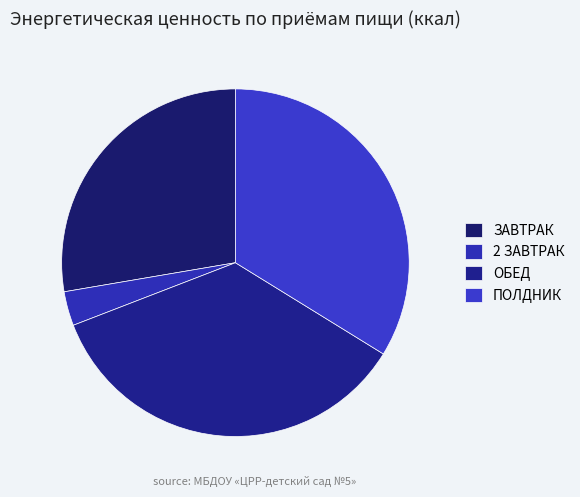

Which slice is the smallest?

2 ЗАВТРАК